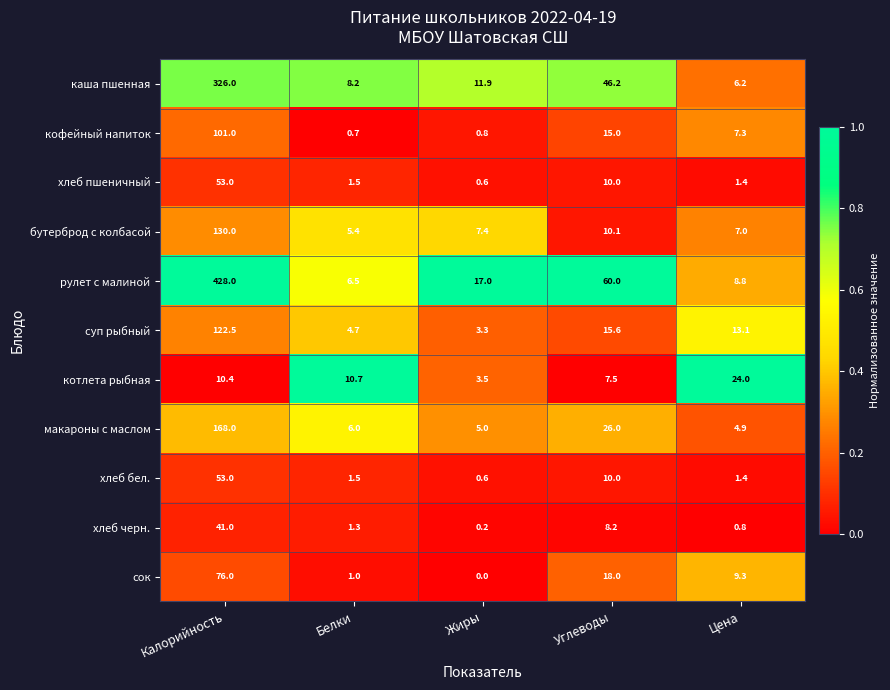

What is the difference between the maximum and minimum values in the котлета рыбная series?

20.5